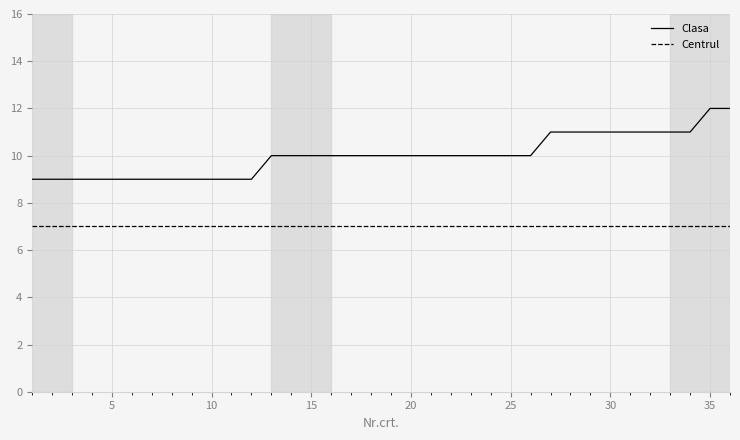

True or false: Clasa and Centrul intersect in this chart.

False